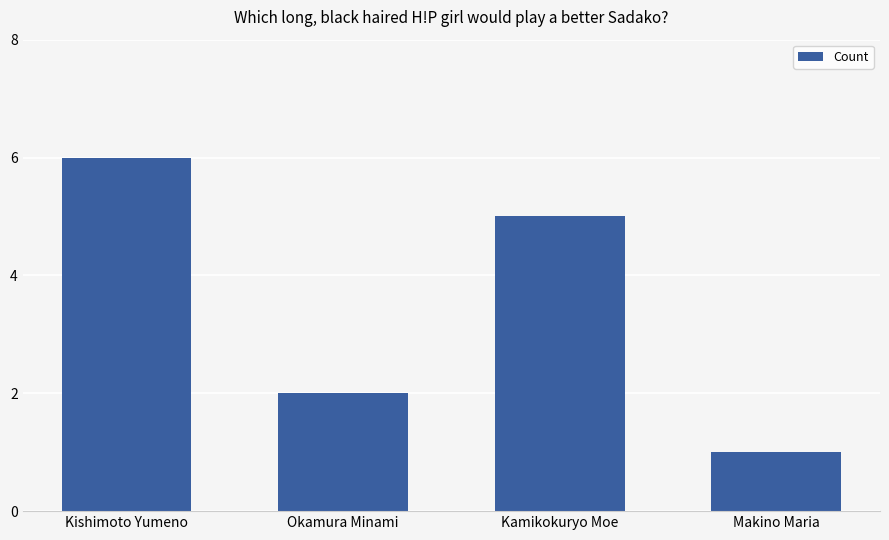

What is the label of the 3rd bar from the right?

Okamura Minami